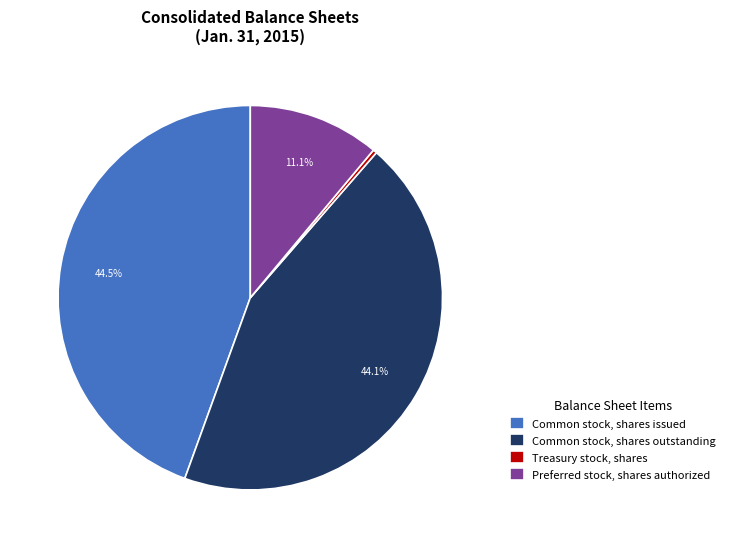

Combined, what portion of the pie is Common stock, shares outstanding and Preferred stock, shares authorized?

55.2%